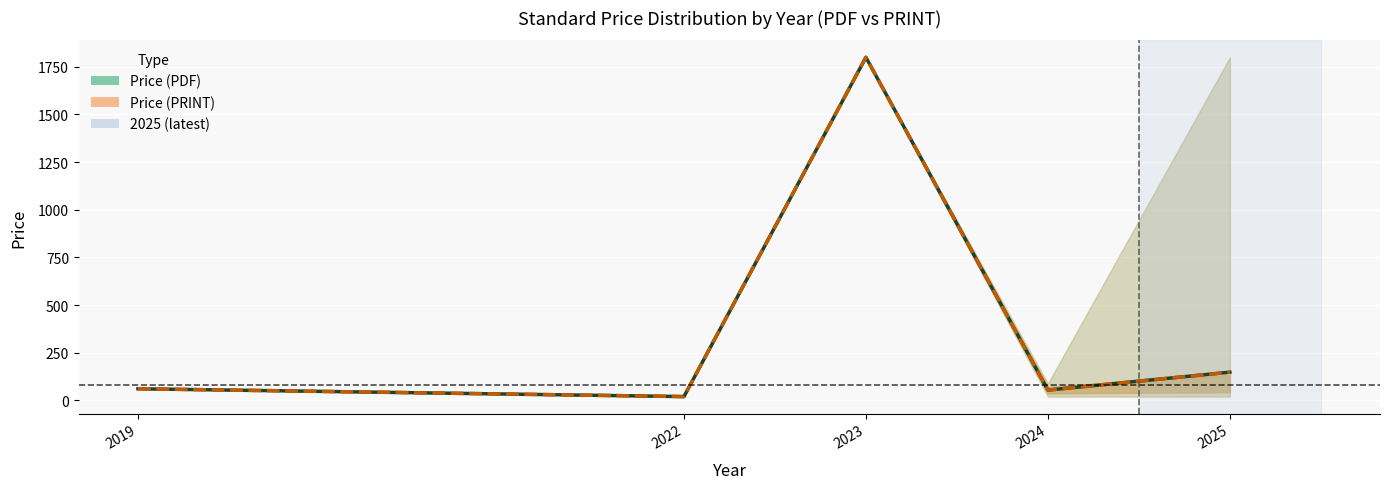

How many interior local valleys does the Price (PDF) mean series have?

2